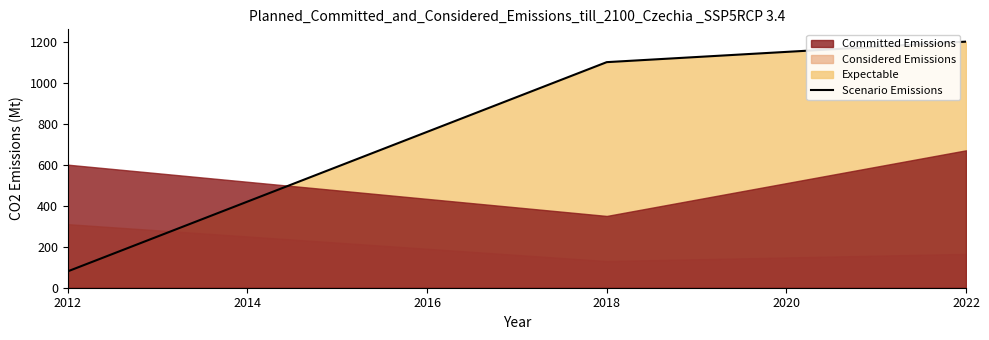

What is the sum of all values?

2380